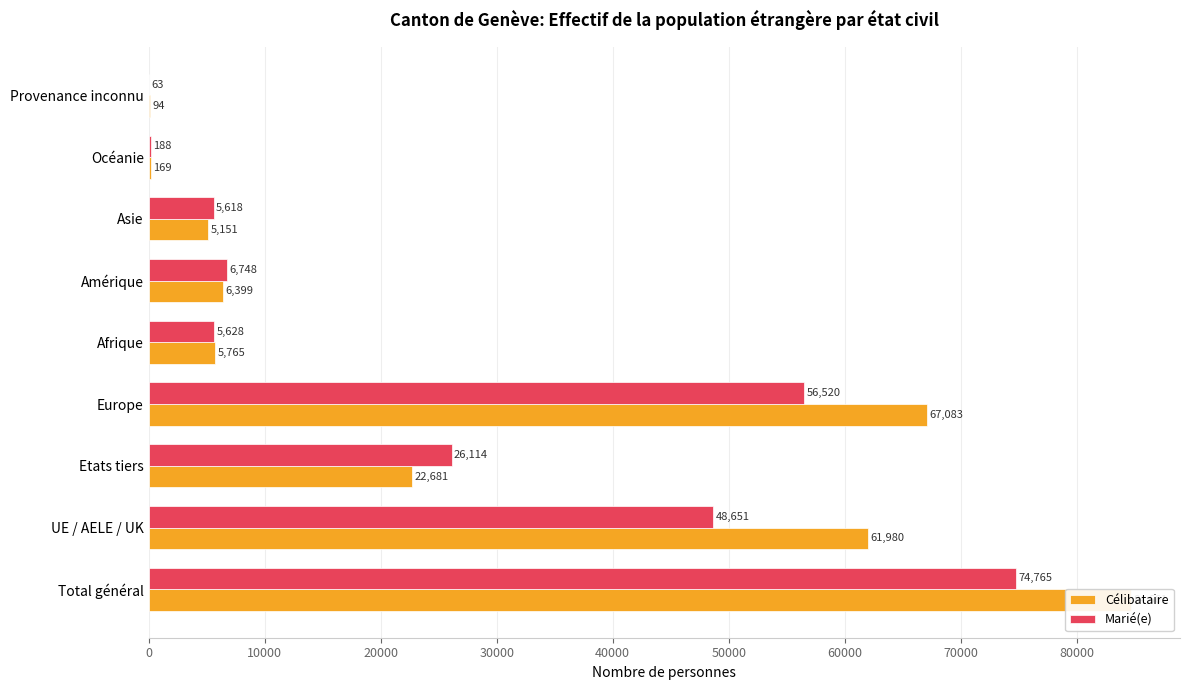

What are all the series names shown in the legend?

Célibataire, Marié(e)